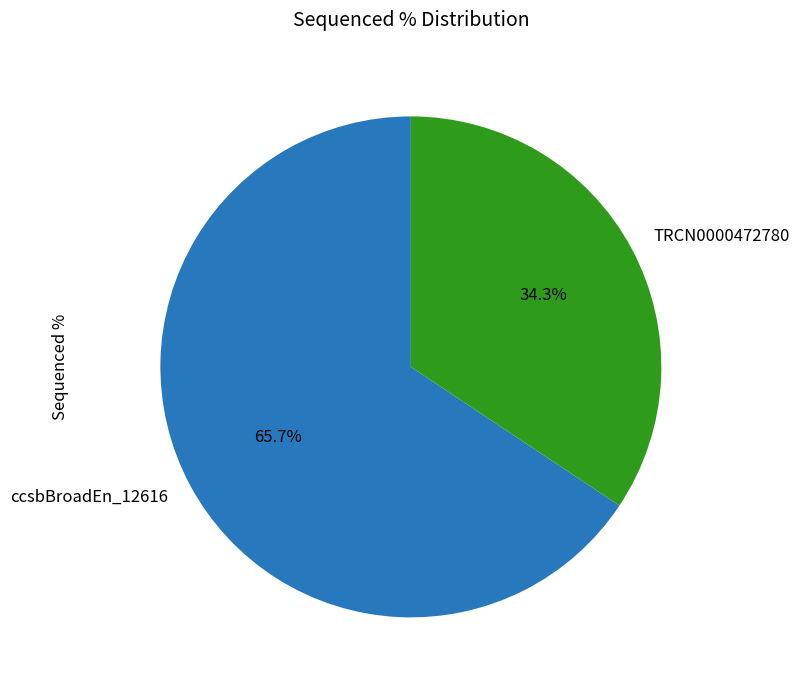

How much of the chart is everything except ccsbBroadEn_12616?

34.3%